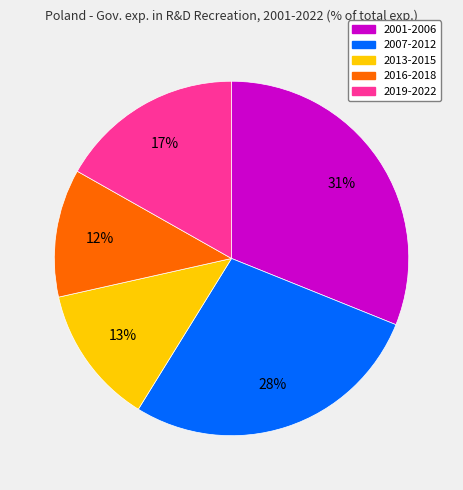

How many segments does this pie chart have?

5